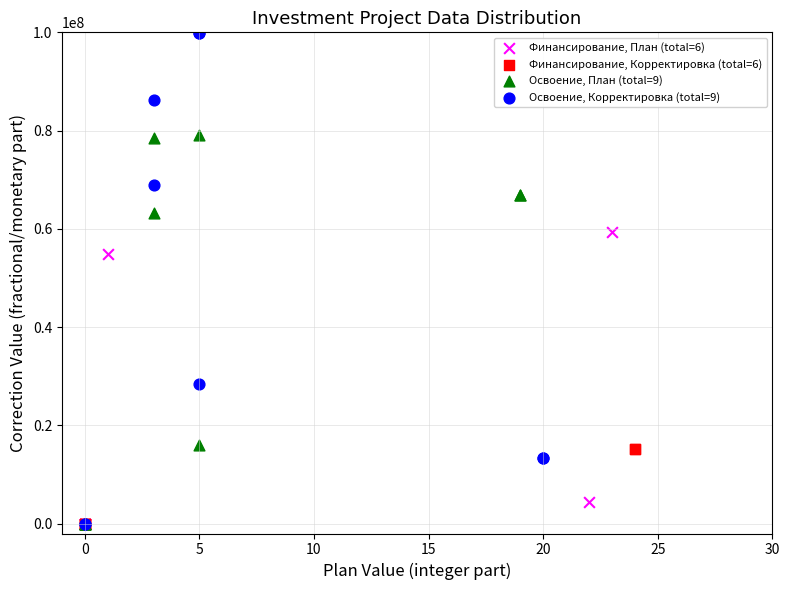

Which series reaches the maximum Y coordinate?

Освоение, Корректировка (total=9)